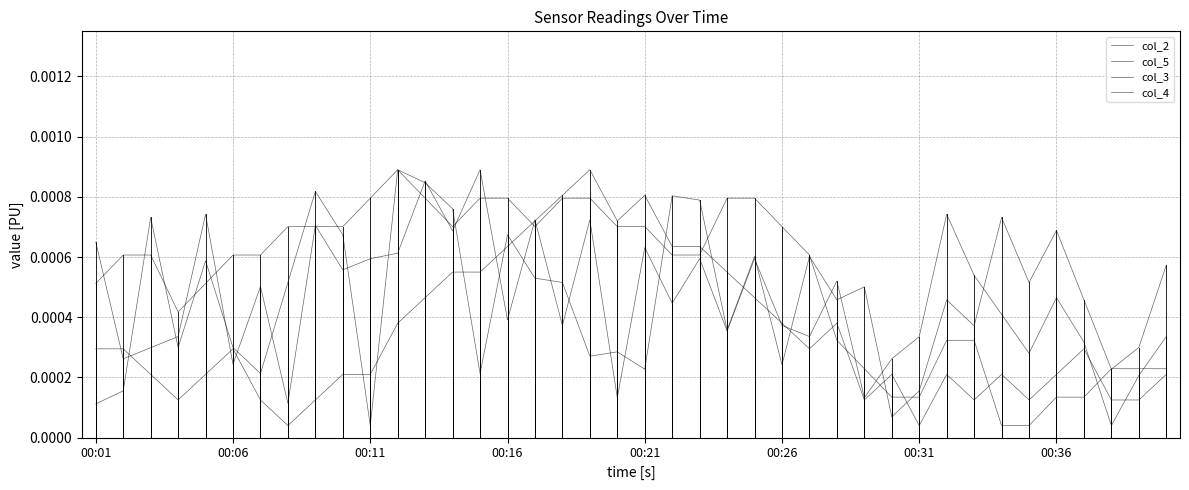

At which category is the sum across all series the highest?

12